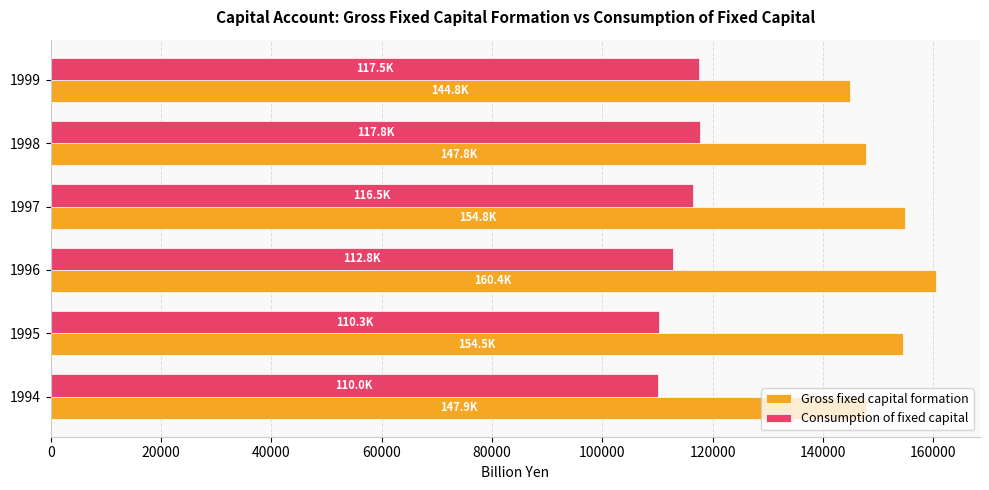

How many distinct data groups are displayed?

2